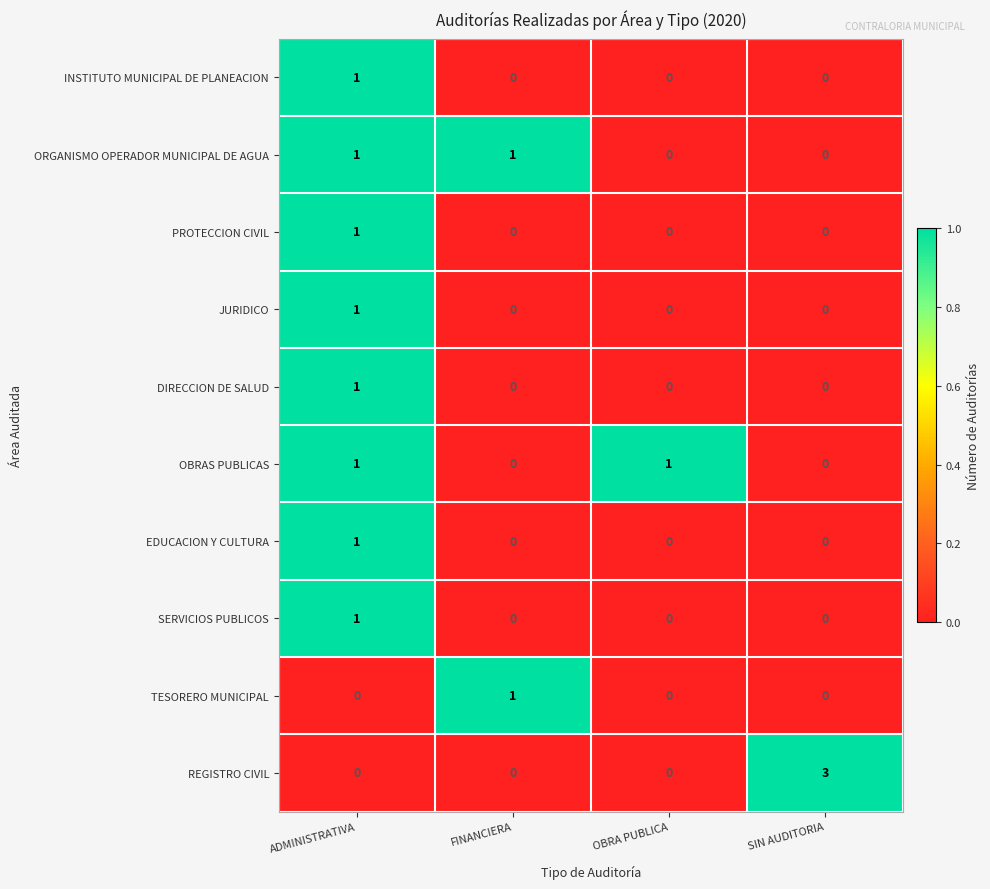

Which series has the largest range (max minus min)?

REGISTRO CIVIL